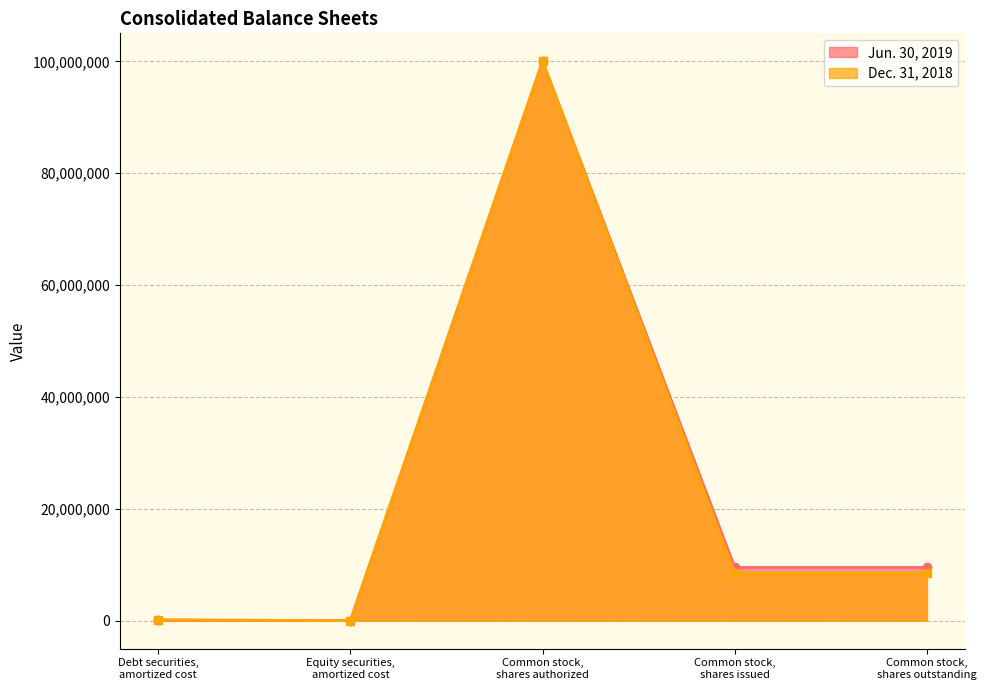

Which category has the lowest value across all series?

Equity securities,
amortized cost